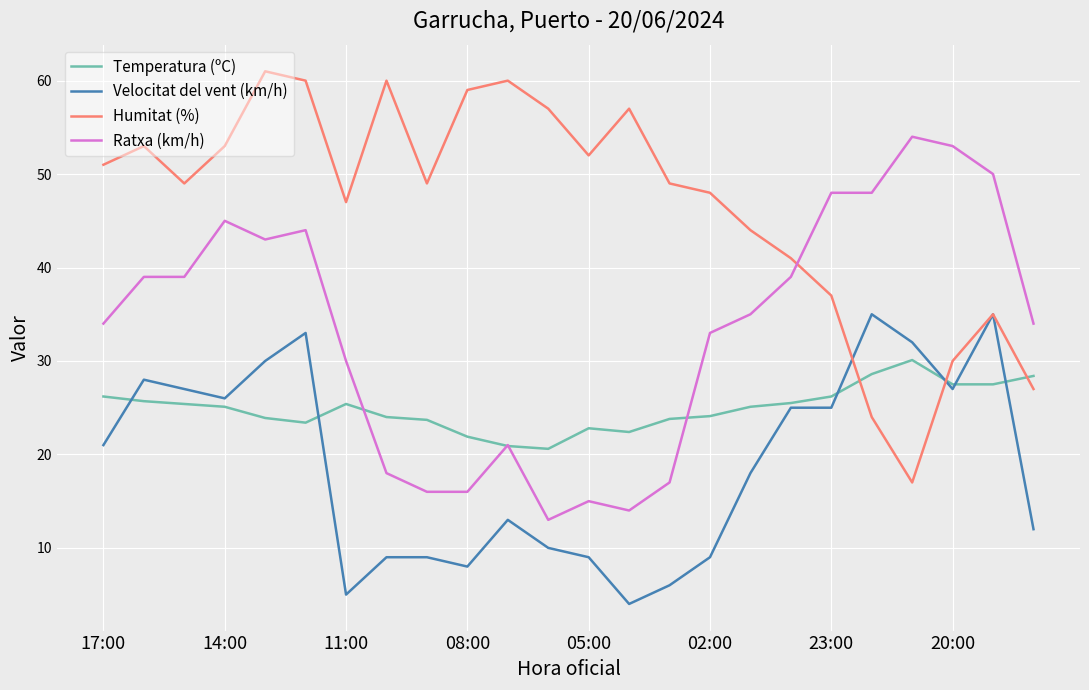

What are all the series names shown in the legend?

Temperatura (ºC), Velocitat del vent (km/h), Humitat (%), Ratxa (km/h)